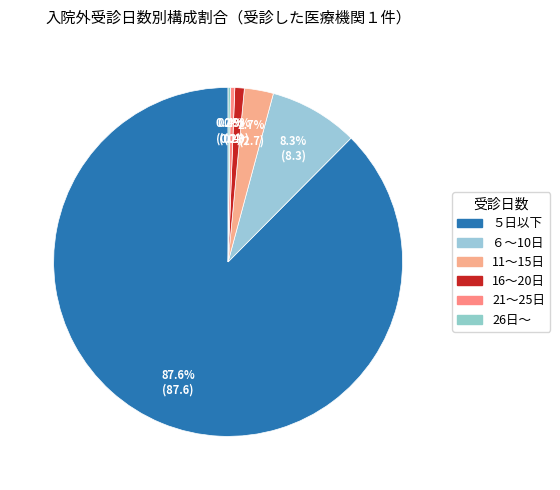

The 26日～ slice represents 0% of the pie. True or false?

True